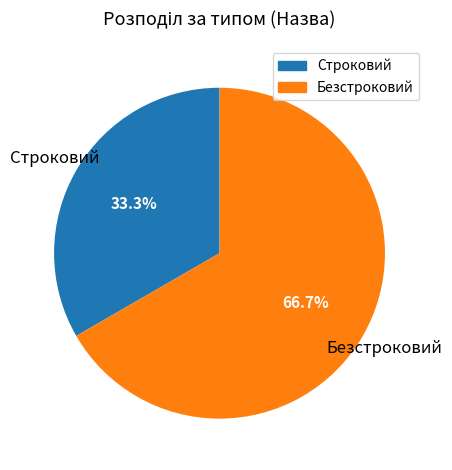

What is the smallest slice in the pie chart?

Строковий